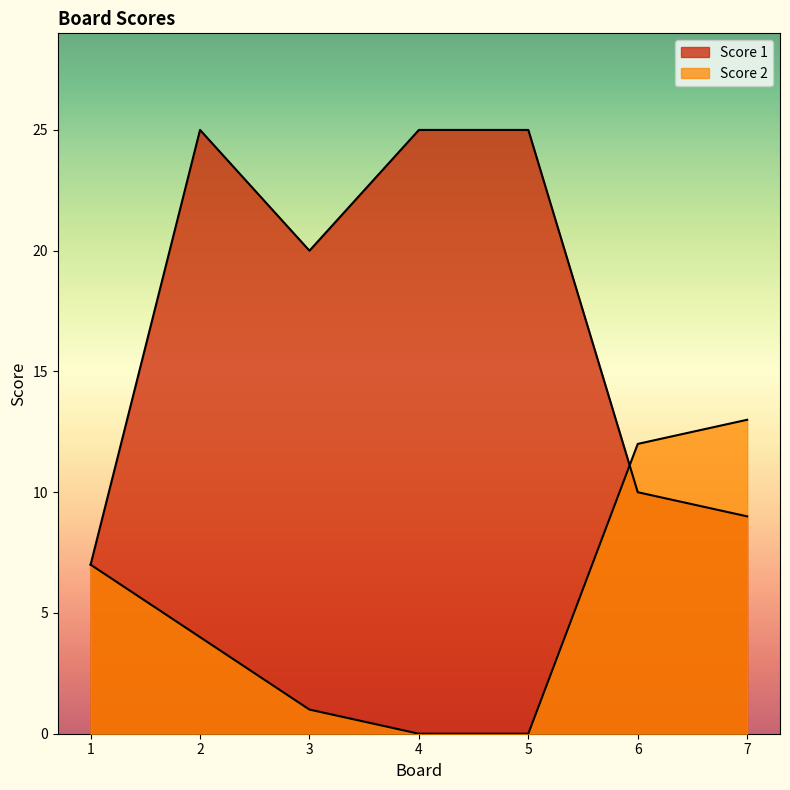

At which label is Score 1 closest to 16?

3